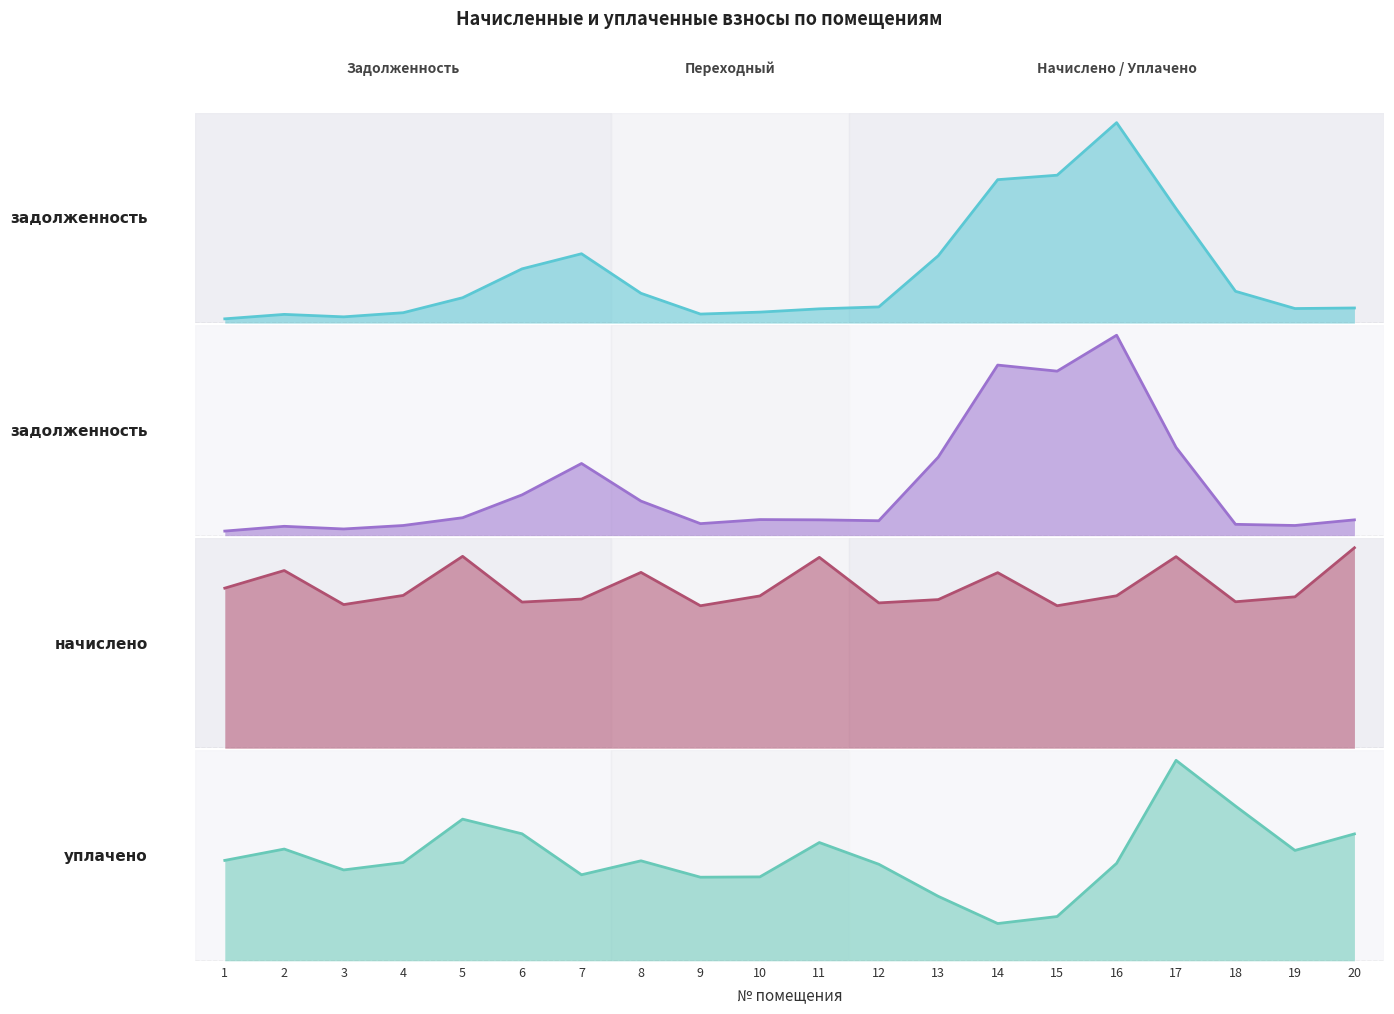

How many values in the уплачено (col_4) series are below 1238?

10